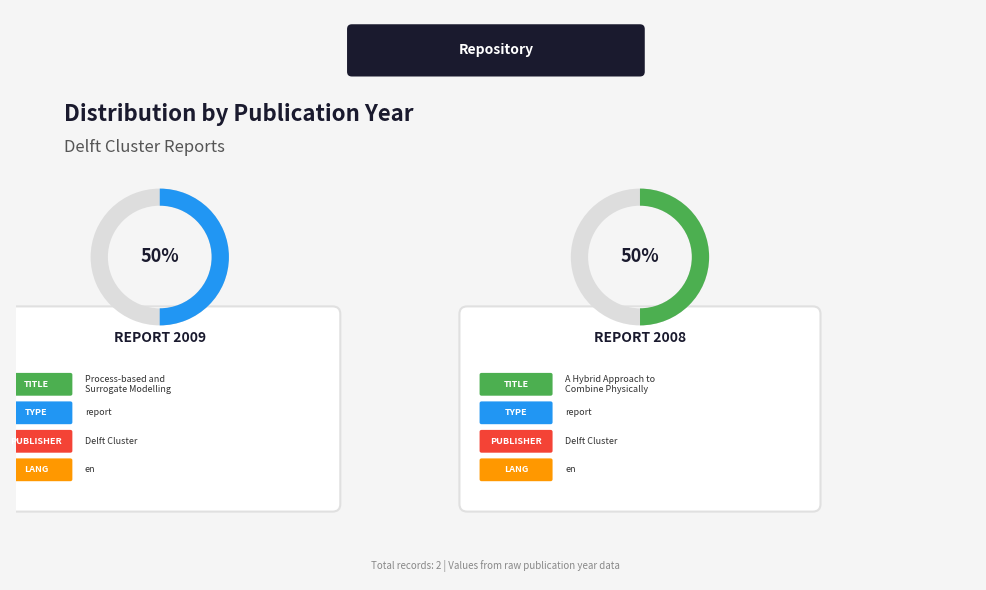

Is it true that A Hybrid Approach to Combine Physically (2008) is 57% of the pie?

False